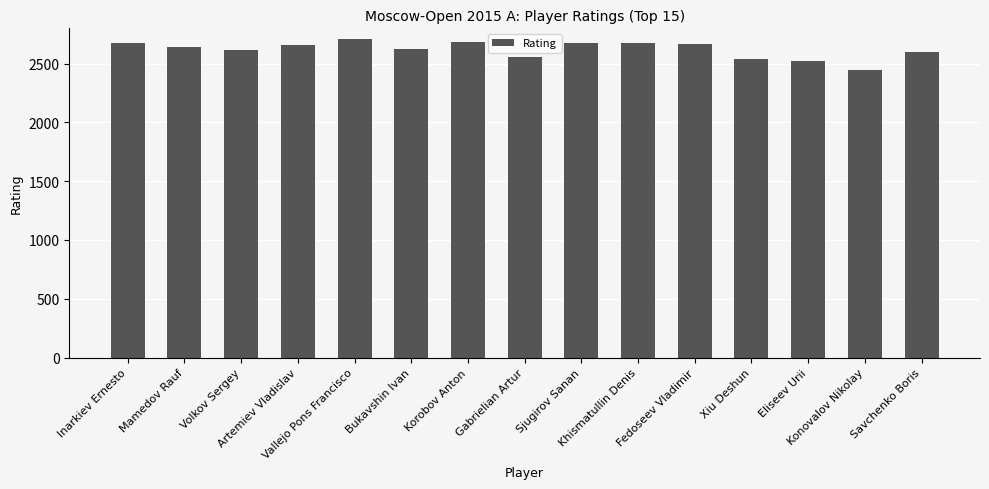

Where does the data first go above 2642?

Inarkiev Ernesto